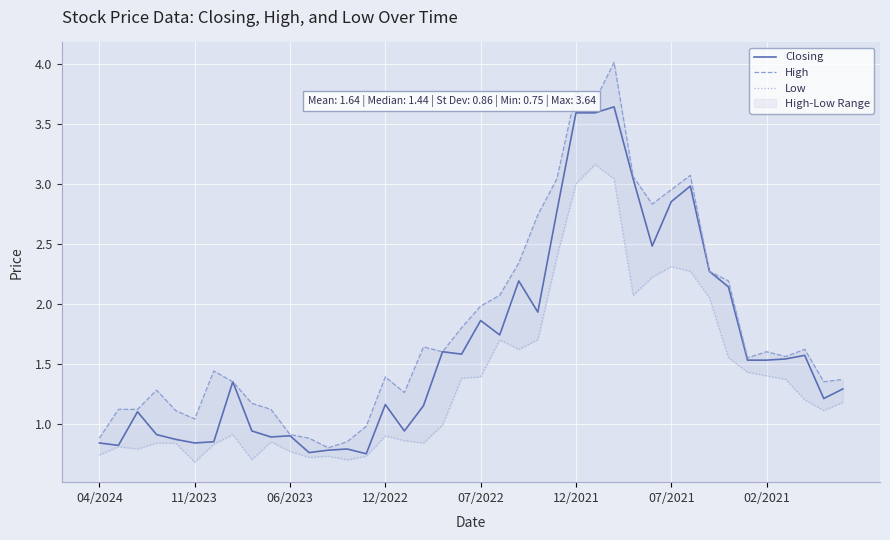

Is this an area chart (filled region under the line)?

No